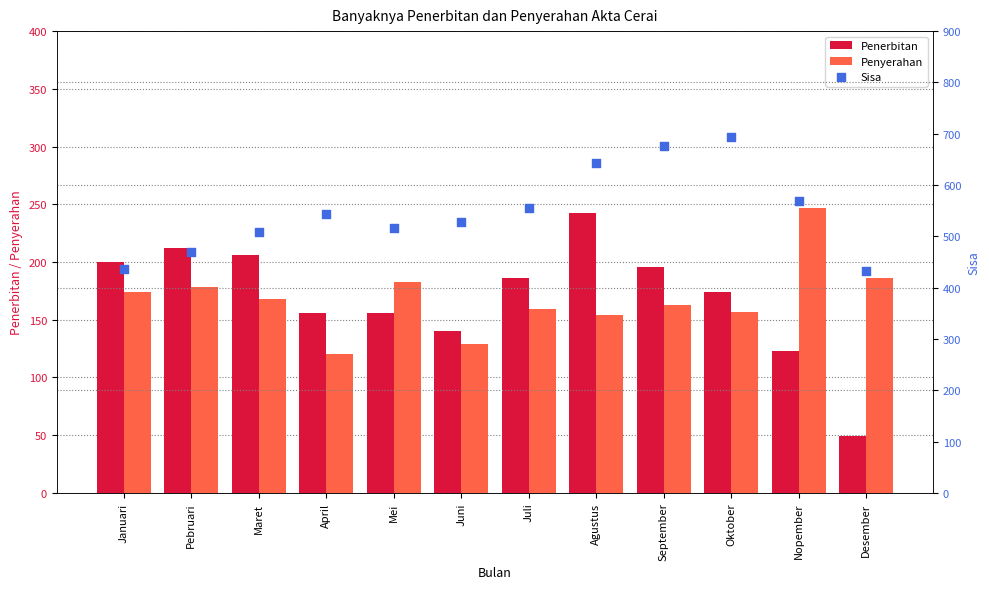

Which series reaches the minimum Y coordinate?

Penerbitan